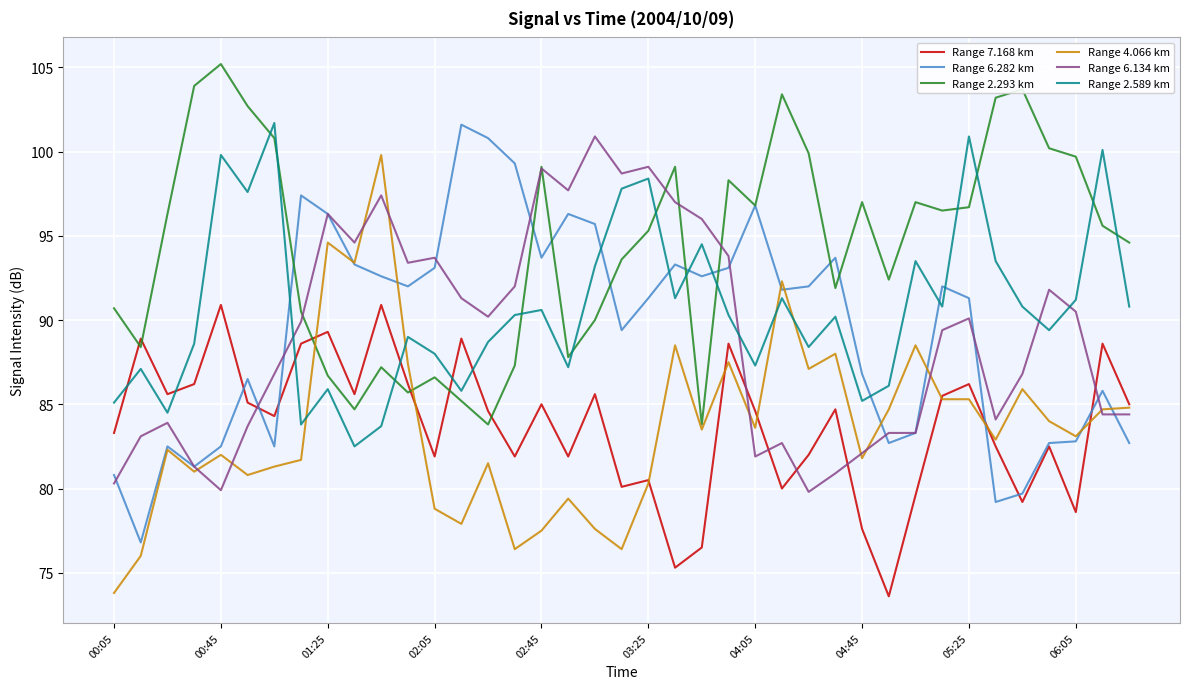

How many values in the Range 2.293 km series exceed 95?

21